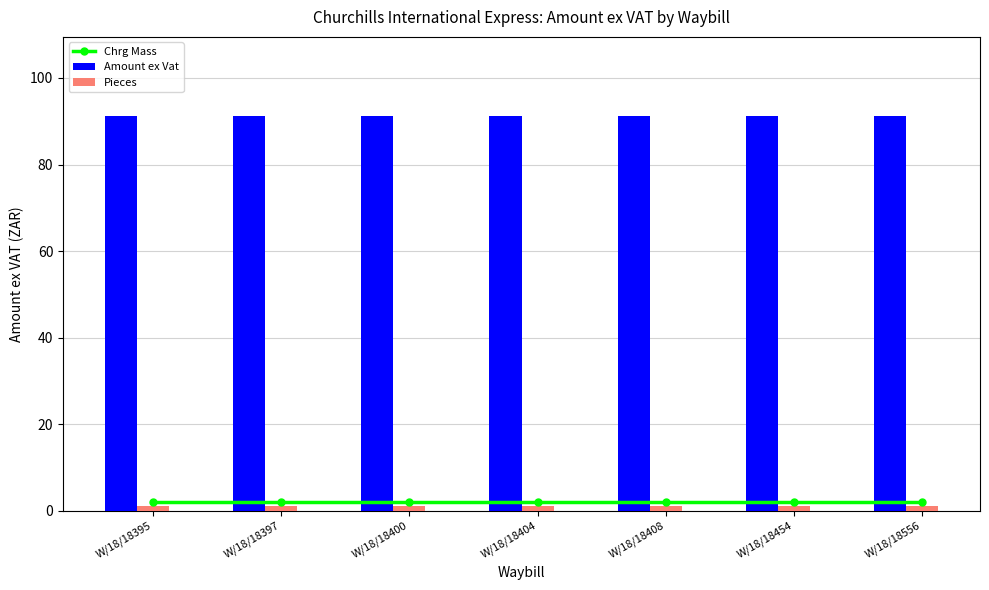

Which has a higher value, W/18/18454 or W/18/18400?

W/18/18454